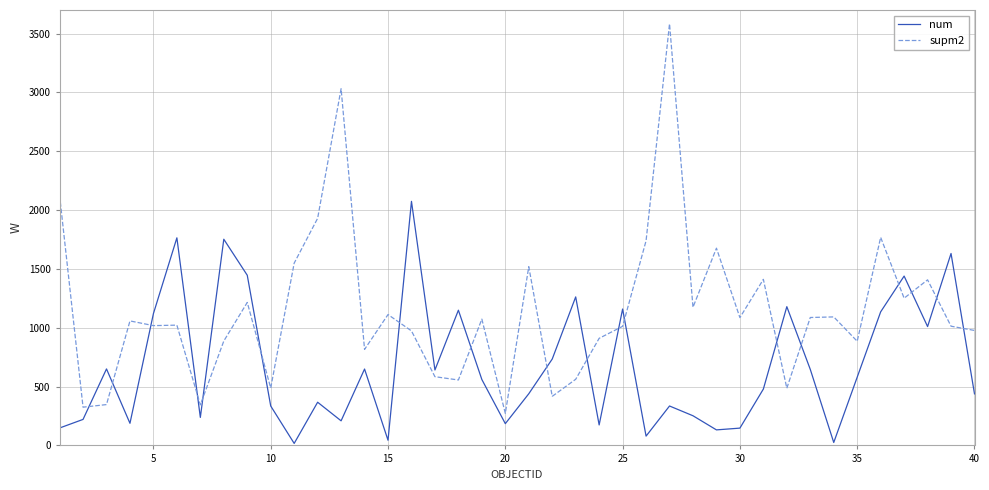

True or false: supm2 and num intersect in this chart.

True